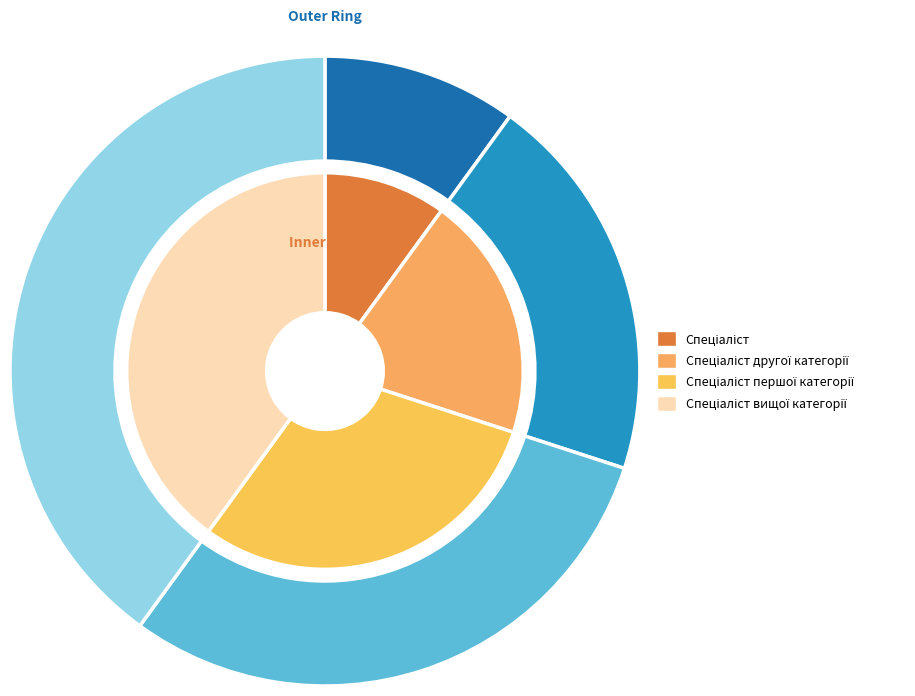

To the nearest percent, what is the combined percentage of Спеціаліст другої категорії and Спеціаліст вищої категорії?

60%